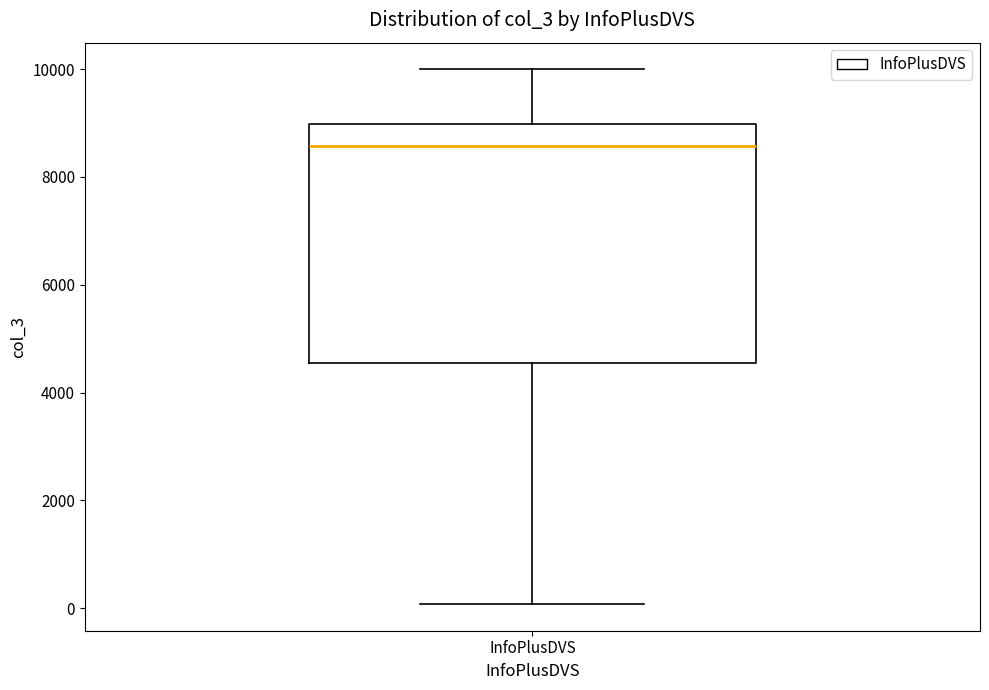

Where does the upper whisker of the box for InfoPlusDVS end on the y-axis? The values are not printed on the chart, so give them approximately, as read against the axis.

10000